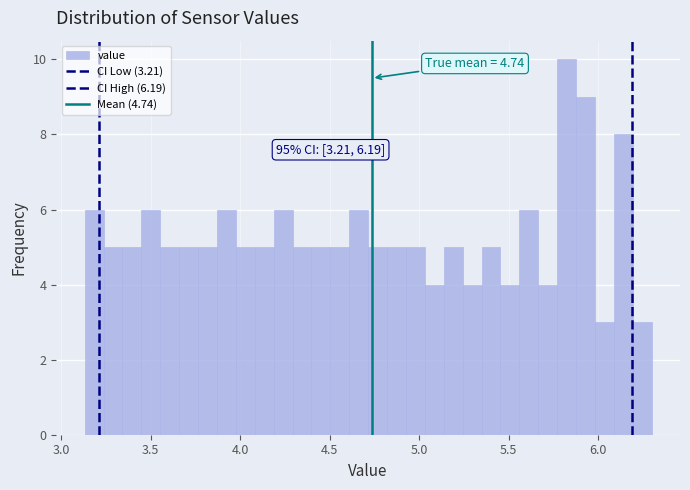

Around what value on the x-axis is the tallest bar? Give the approximate position of its centre, as read against the axis.

5.80